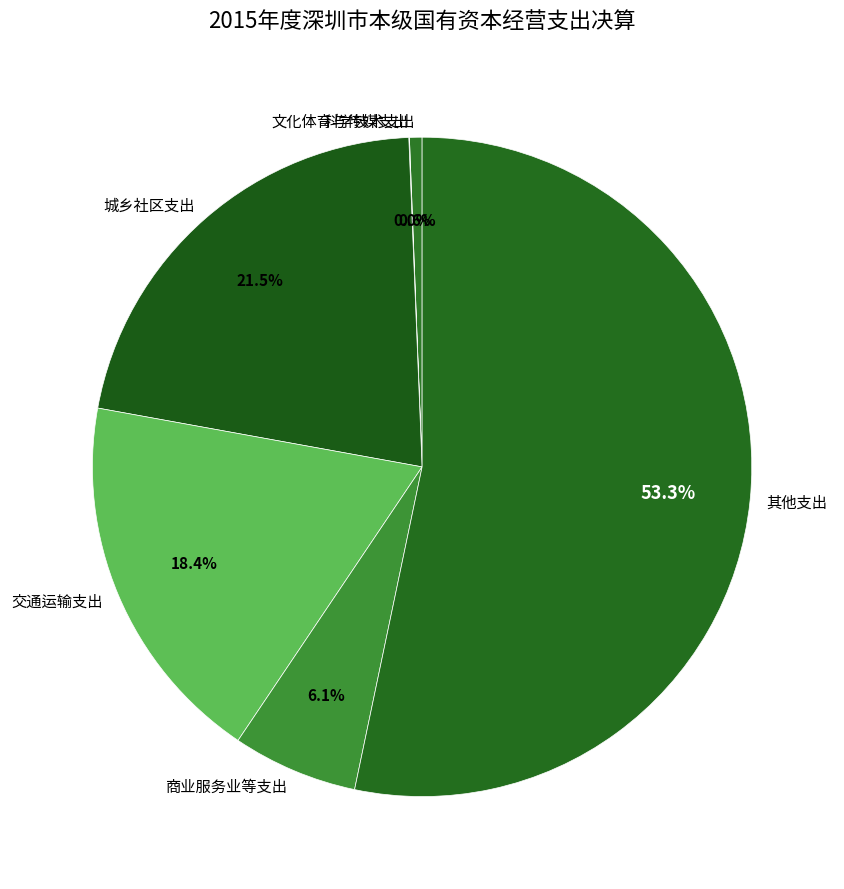

Which category has the biggest portion of the pie?

其他支出